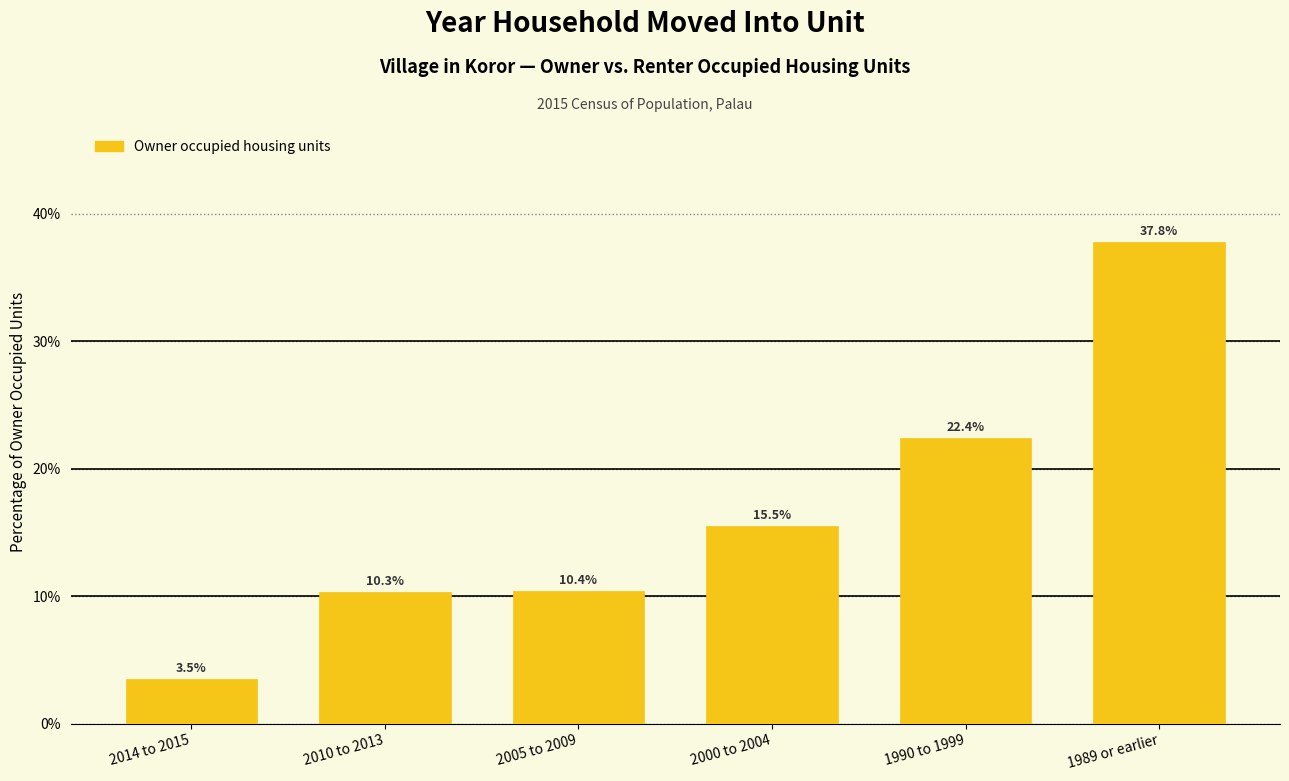

Reading left to right, list all the values displayed in this chart.

2014 to 2015=3.5	2010 to 2013=10.3	2005 to 2009=10.4	2000 to 2004=15.5	1990 to 1999=22.4	1989 or earlier=37.8